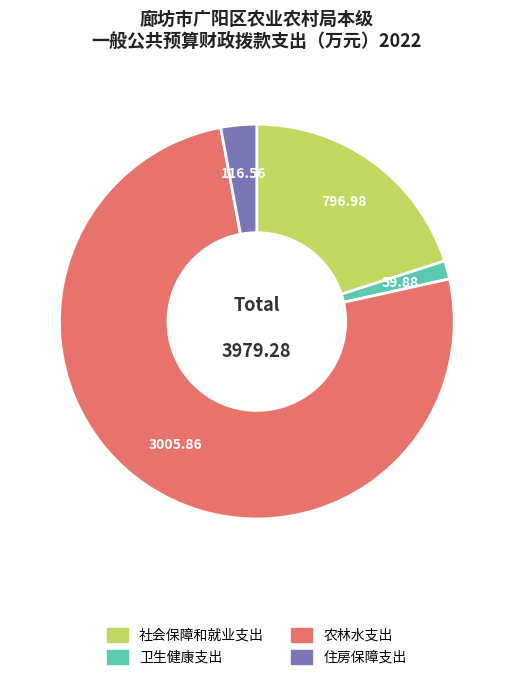

Is there a majority slice in this chart?

Yes